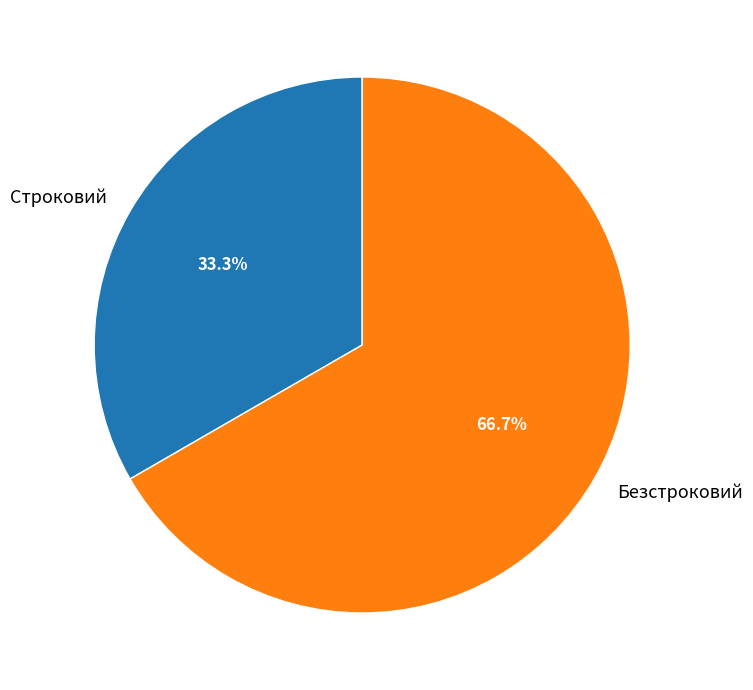

Which category has the biggest portion of the pie?

Безстроковий